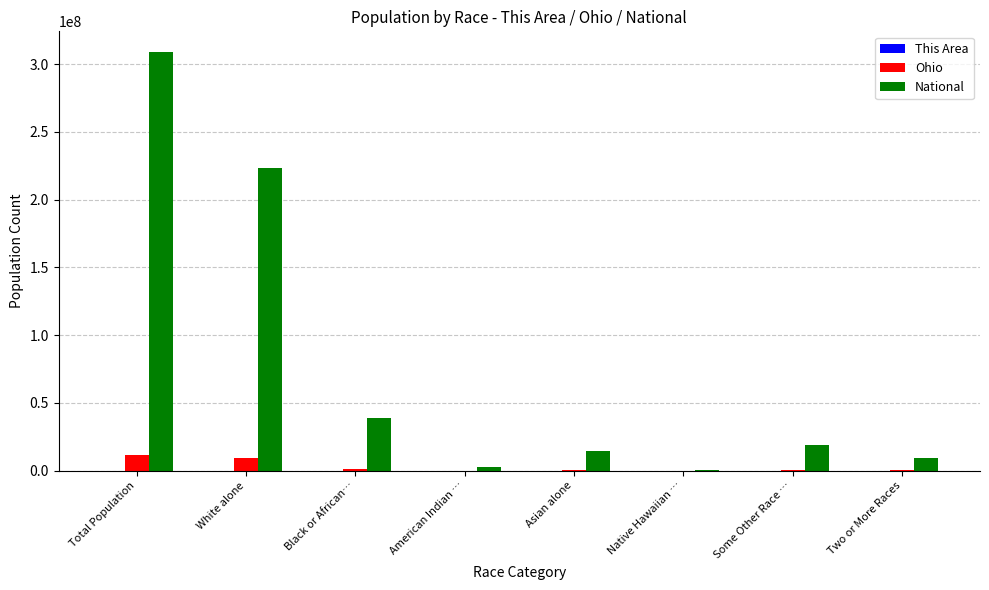

Are the bars horizontal?

No